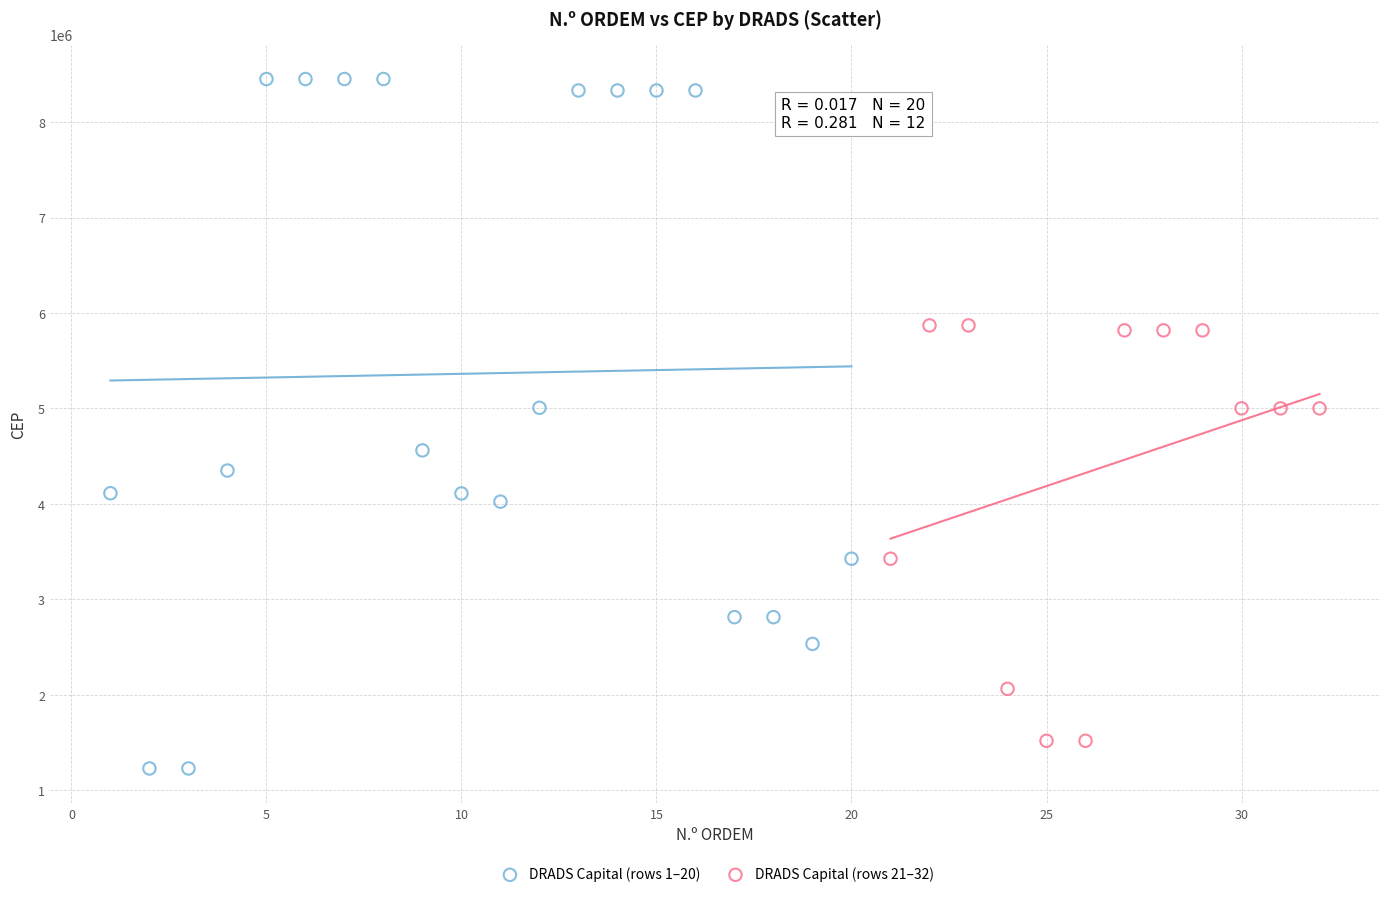

Which series contains the highest Y value?

DRADS Capital (rows 1–20)